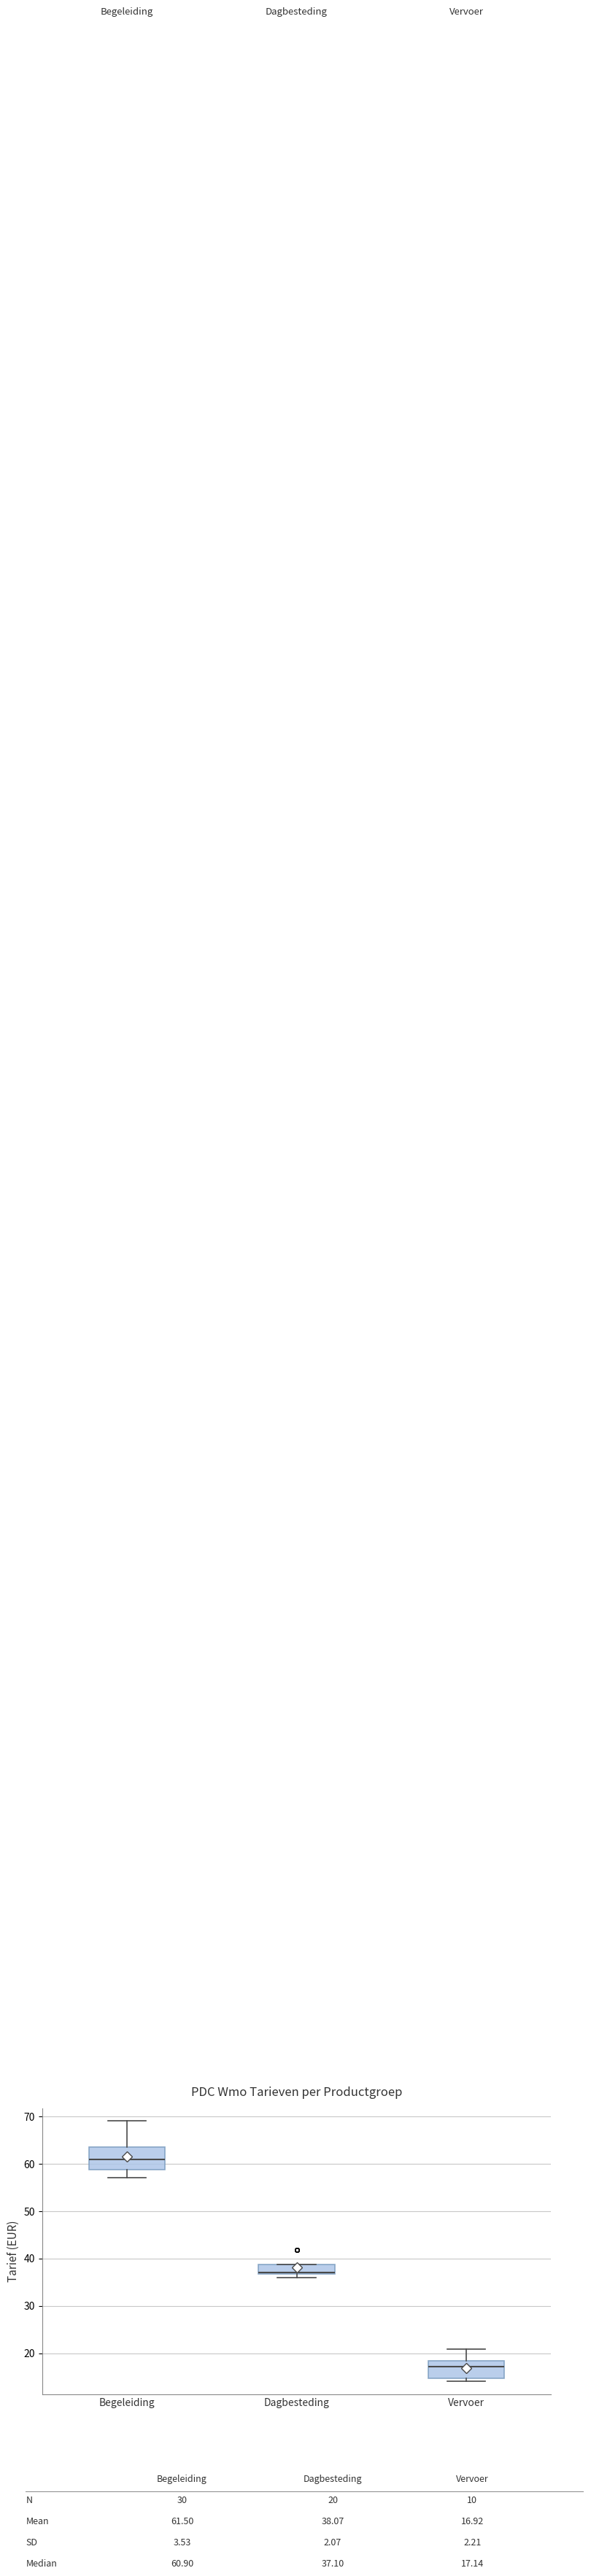

Reading left to right, read every box against the y-axis: the position of its median line, the range the box covers, and the ends of its whiskers. The values are not printed on the chart, so give them approximately, as read against the axis.

Begeleiding: median 61, box 59 to 64, whiskers 57 to 69
Dagbesteding: median 37 (just above the box's lower edge), box 37 to 39, whiskers 36 to 39
Vervoer: median 17, box 15 to 18, whiskers 14 to 21